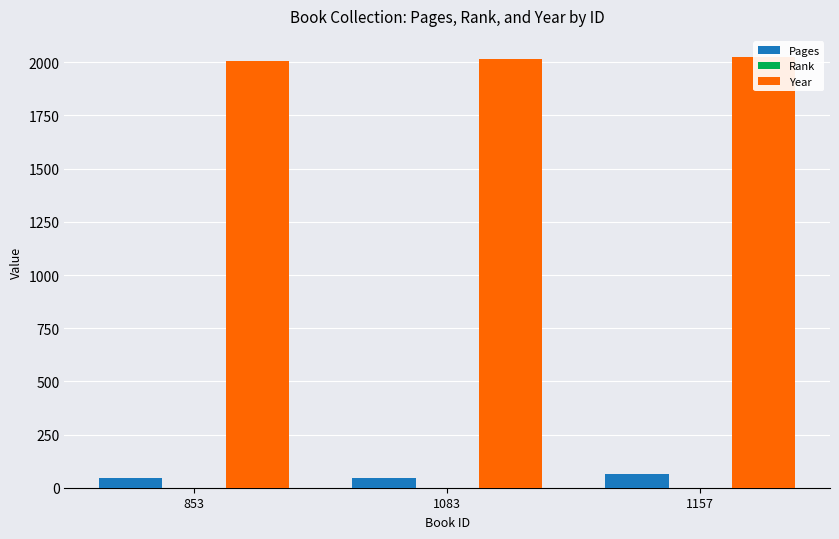

The Pages series shows 105 at 1157. True or false?

False